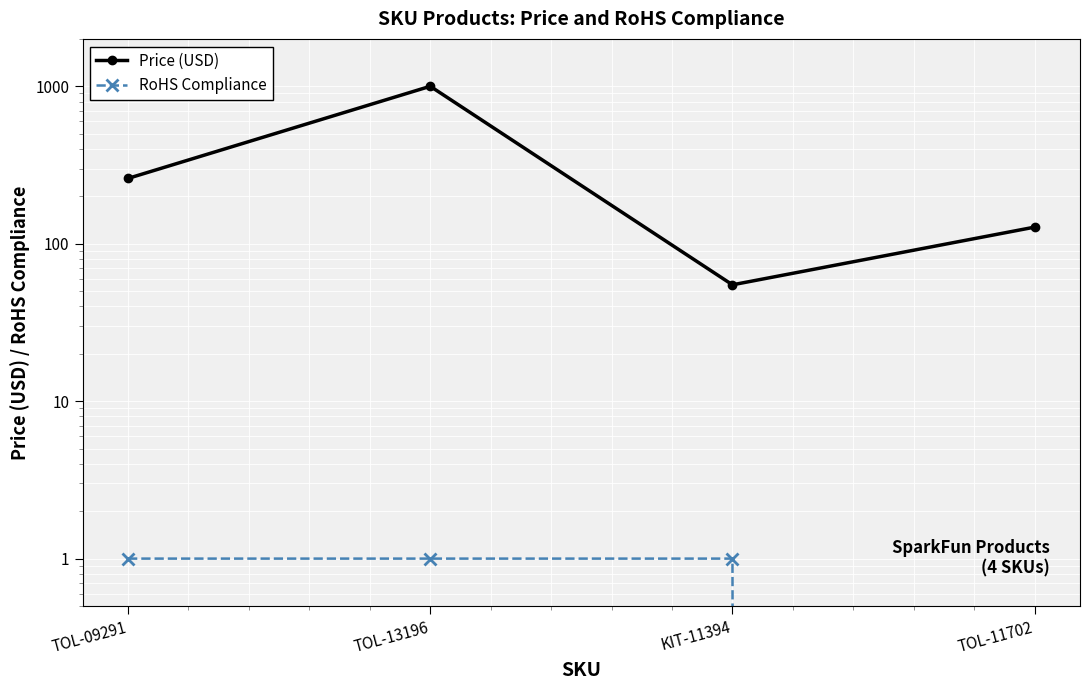

Is the value of RoHS Compliance at TOL-13196 greater than the value of Price (USD) at KIT-11394?

No